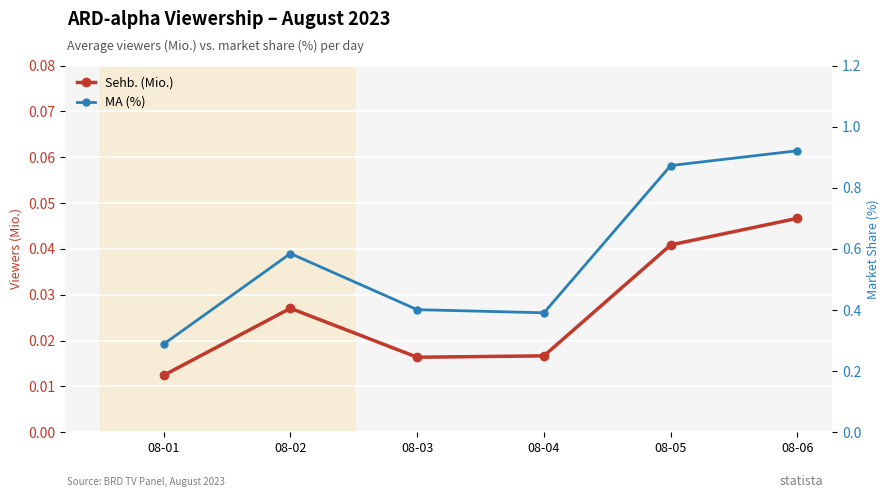

At how many categories does at least one series exceed 0?

6